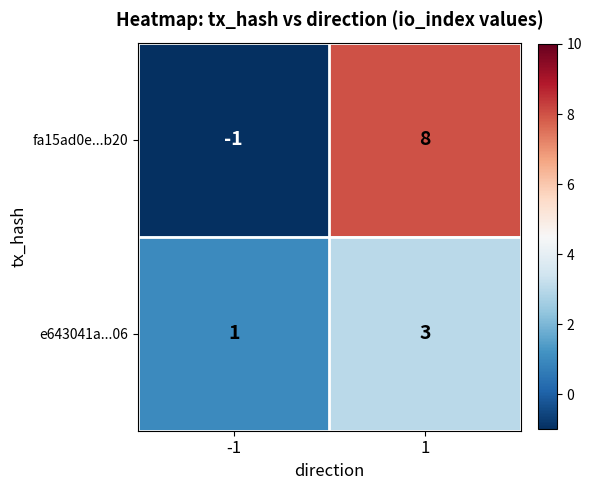

Rank the series by their maximum value, from highest to lowest.

fa15ad0e...b20, e643041a...06